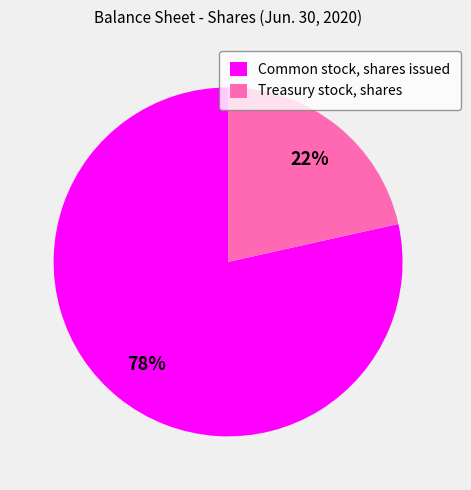

Is it true that Treasury stock, shares is 14% of the pie?

False